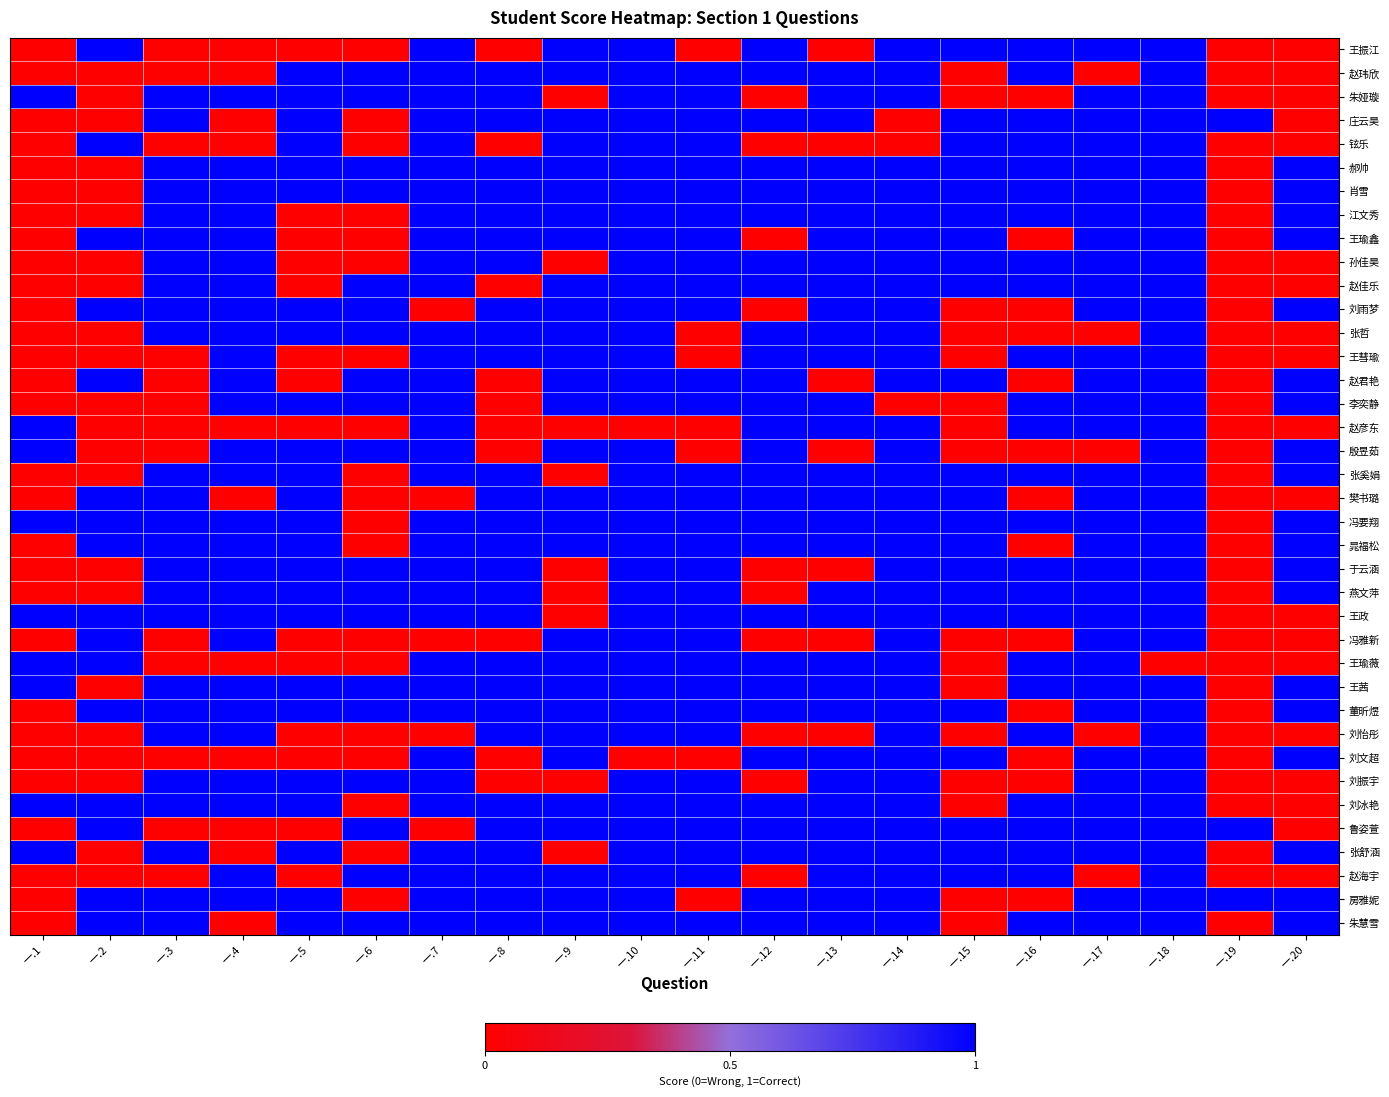

At how many categories does at least one series exceed 0?

20